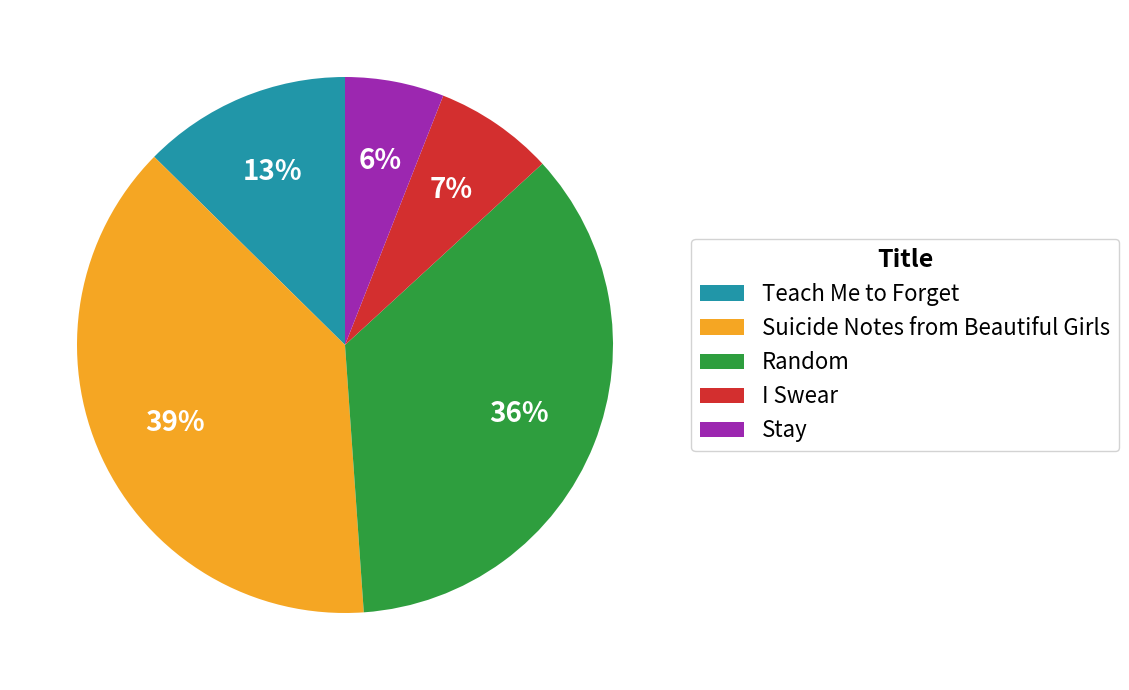

What is the ratio of the value at Teach Me to Forget to the value at Random?

0.4